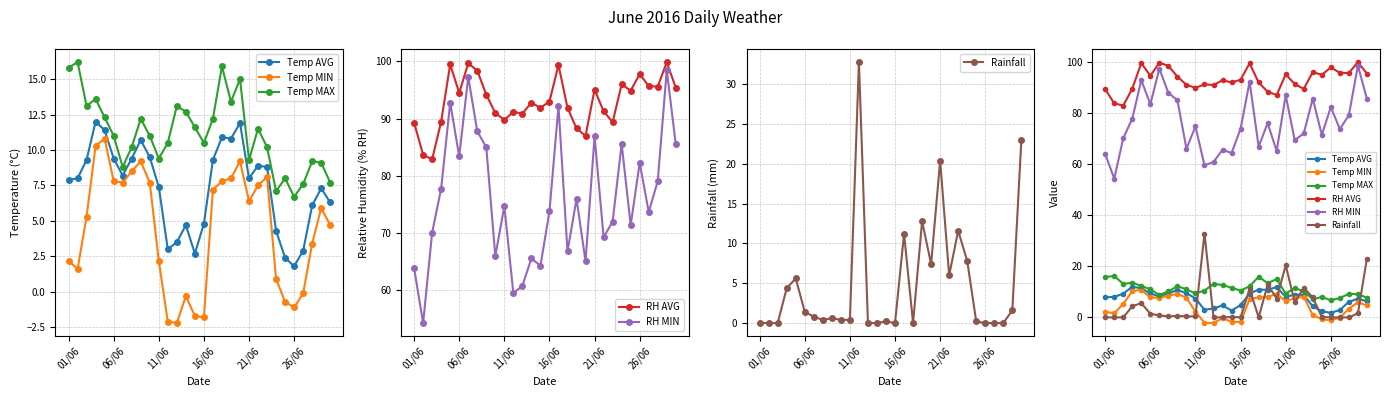

The value of Temp MIN at 23 is 0.9. True or false?

True